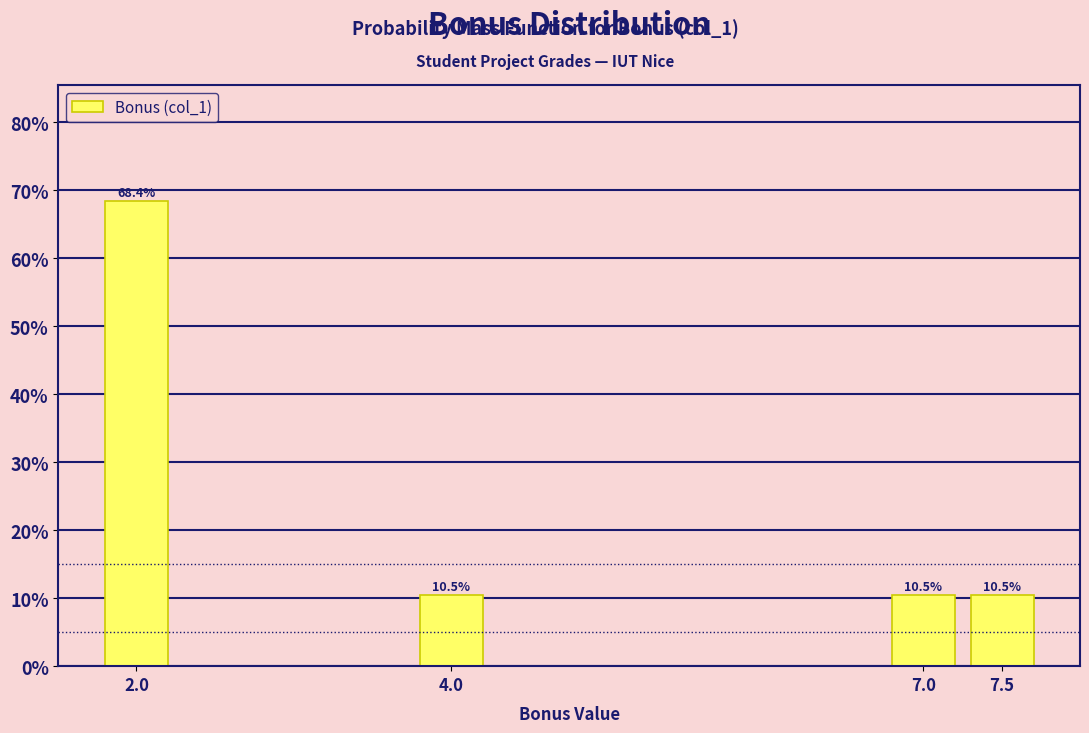

Reading left to right, extract all data points from this chart.

2.0=68.4	4.0=10.5	7.0=10.5	7.5=10.5